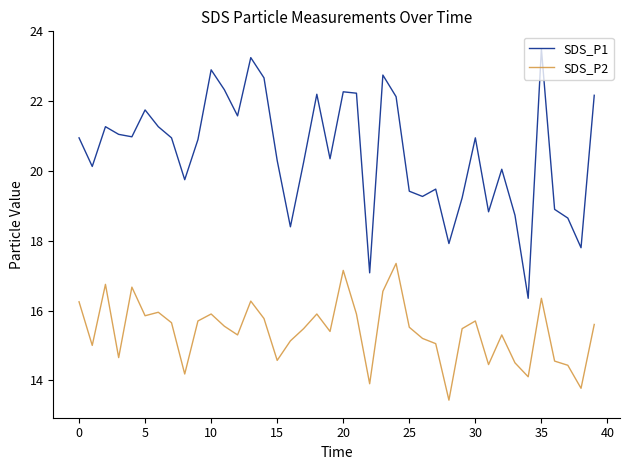

Which series has the largest range (max minus min)?

SDS_P1